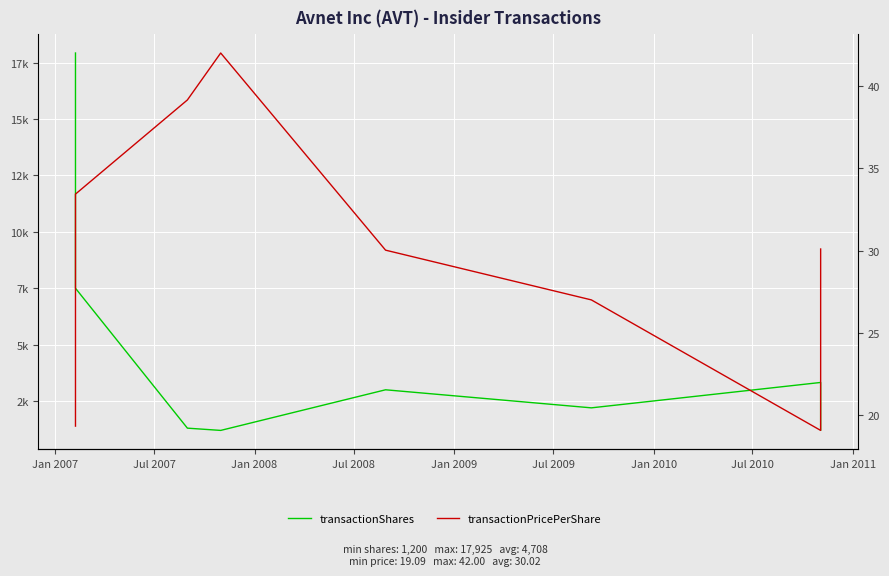

How many values in the transactionPricePerShare series exceed 30?

5